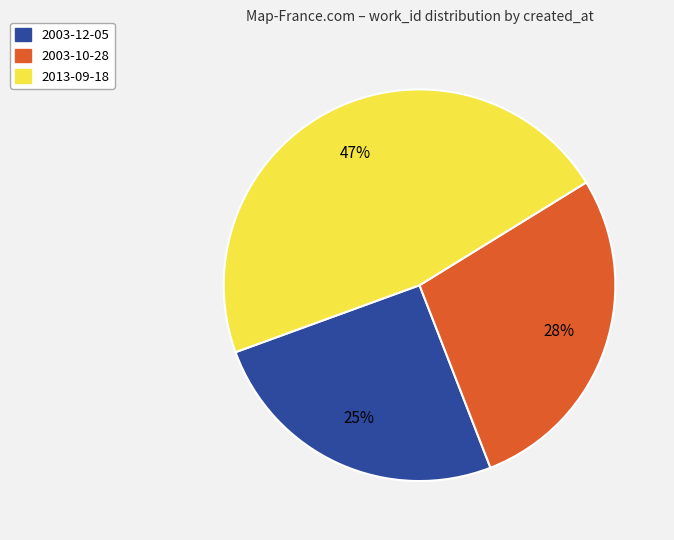

How many slices are in this pie chart?

3